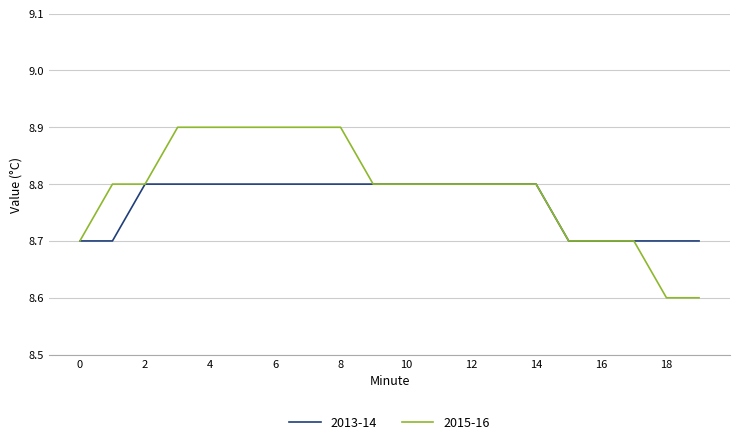

List the series in order of their peak value, lowest first.

2013-14, 2015-16